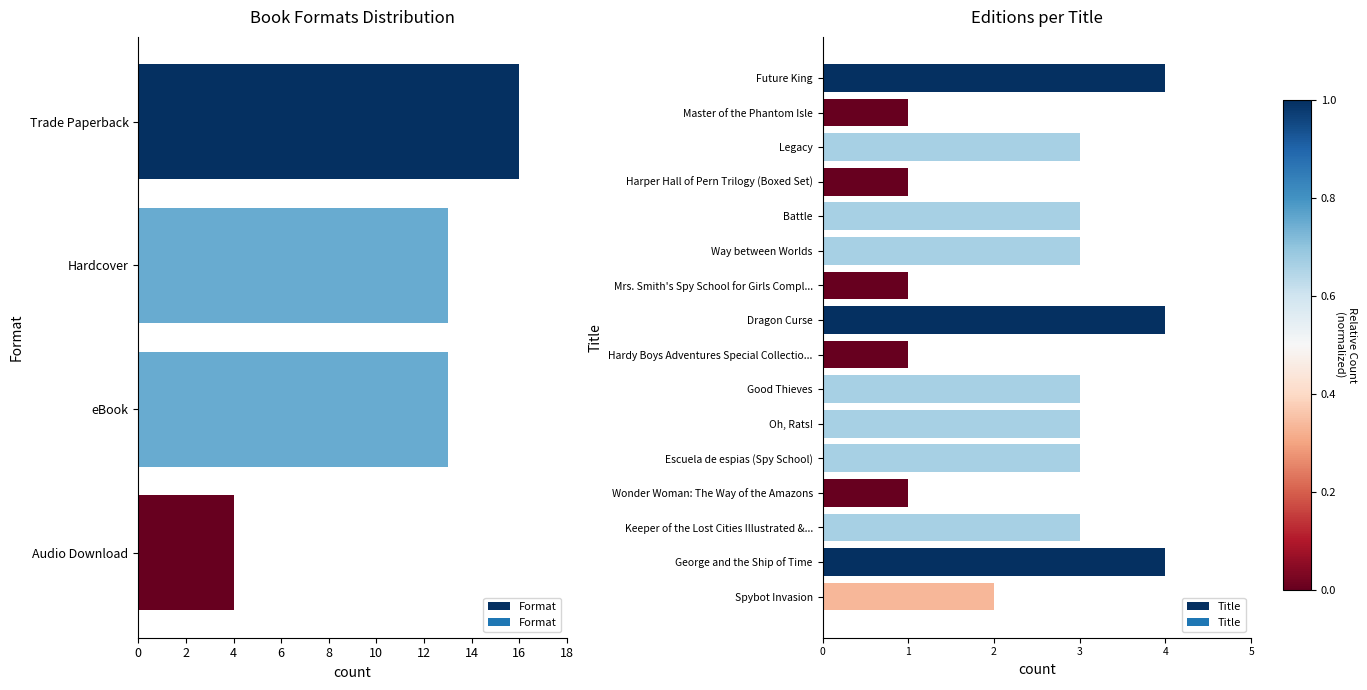

How many data points are above 13?

1